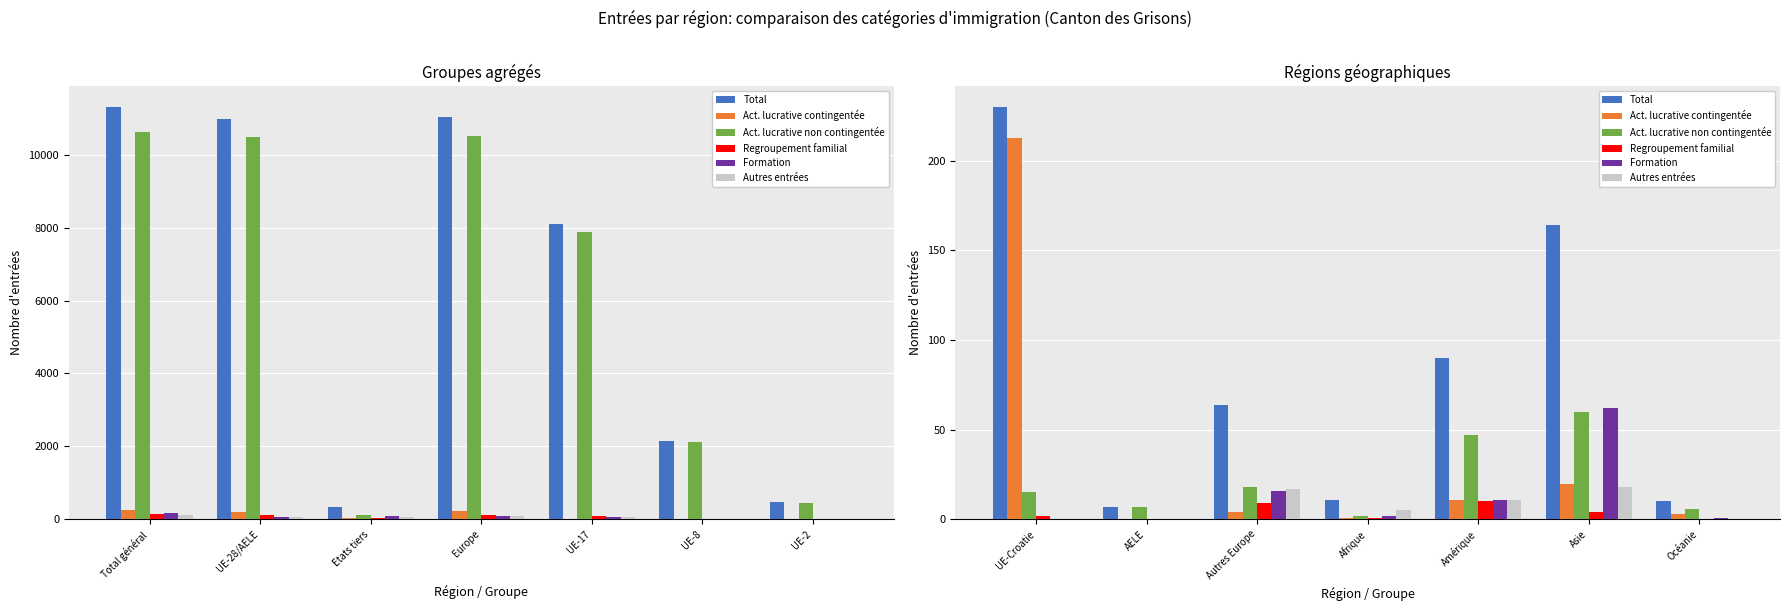

The Act. lucrative non contingentée series shows 1 at Afrique. True or false?

False